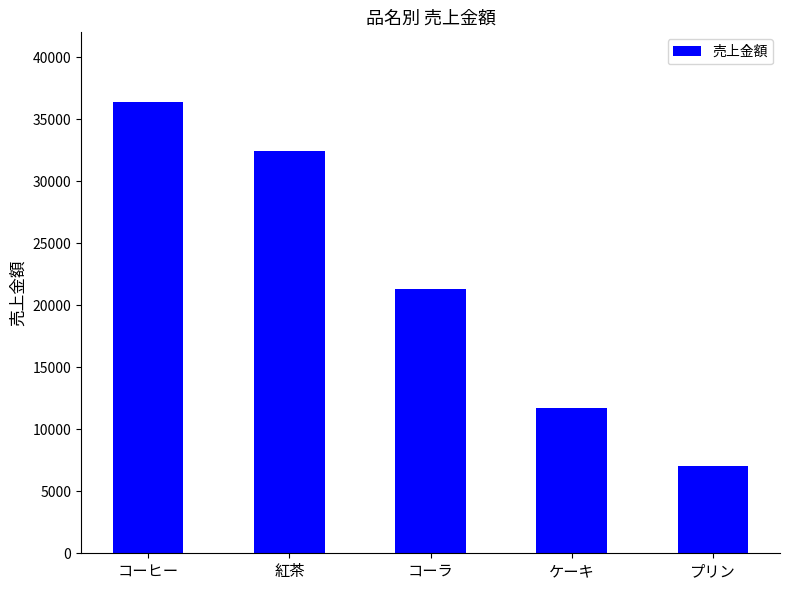

Which label corresponds to the smallest value in the chart?

プリン